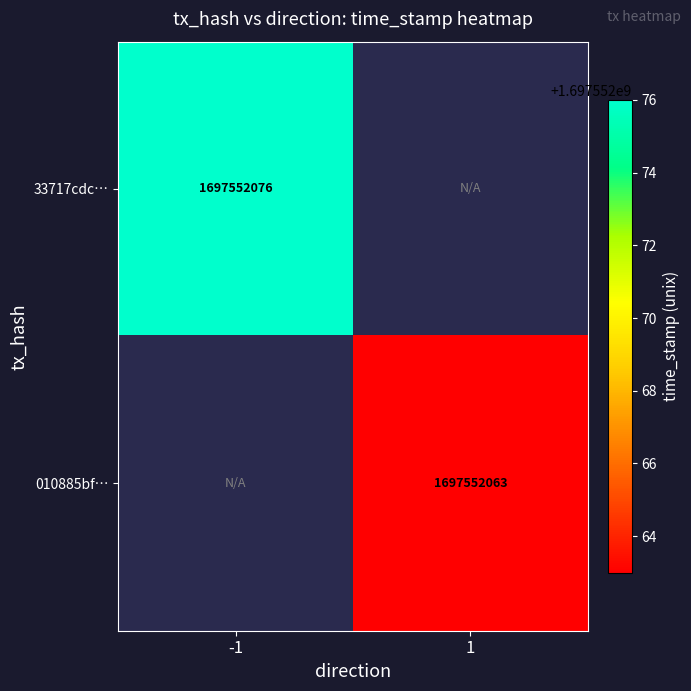

At -1, list the series in order from largest to smallest.

33717cdc5c8d7ea8a6253a5f78de5e5992257e6, 010885bf06ab225afaf3f31e2350ad074e7fdf6